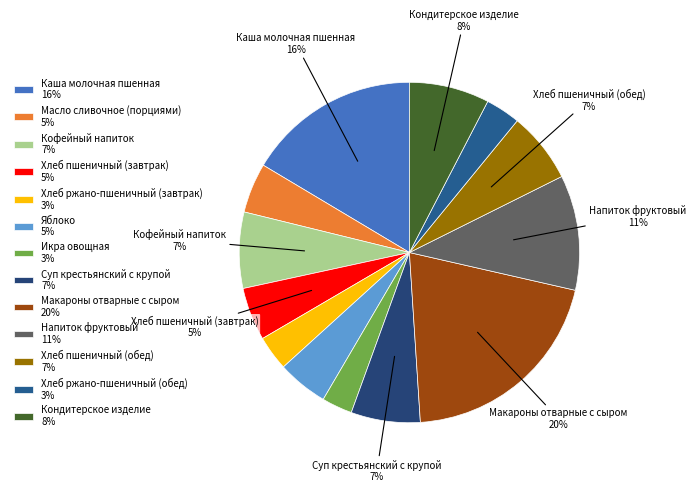

How many slices are in this pie chart?

13